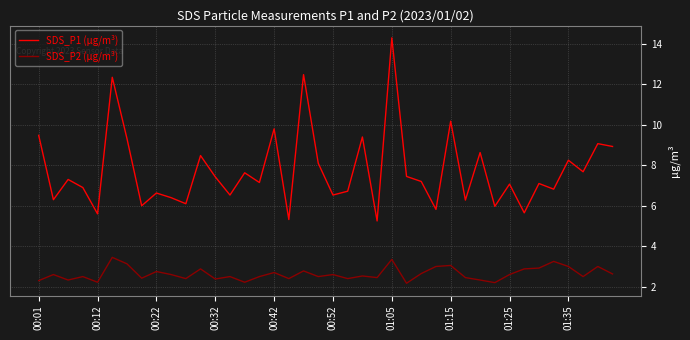

What is the maximum value shown in the chart?

14.3